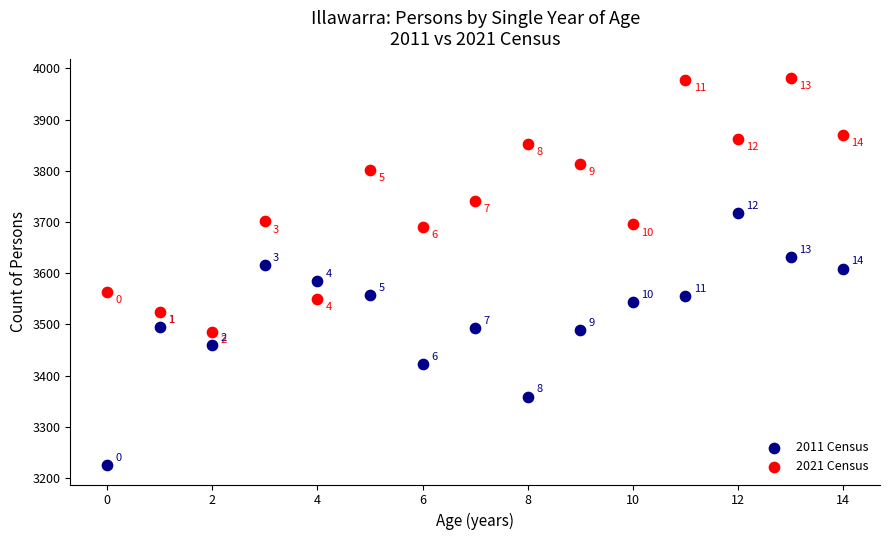

Which series reaches the maximum Y coordinate?

2021 Census